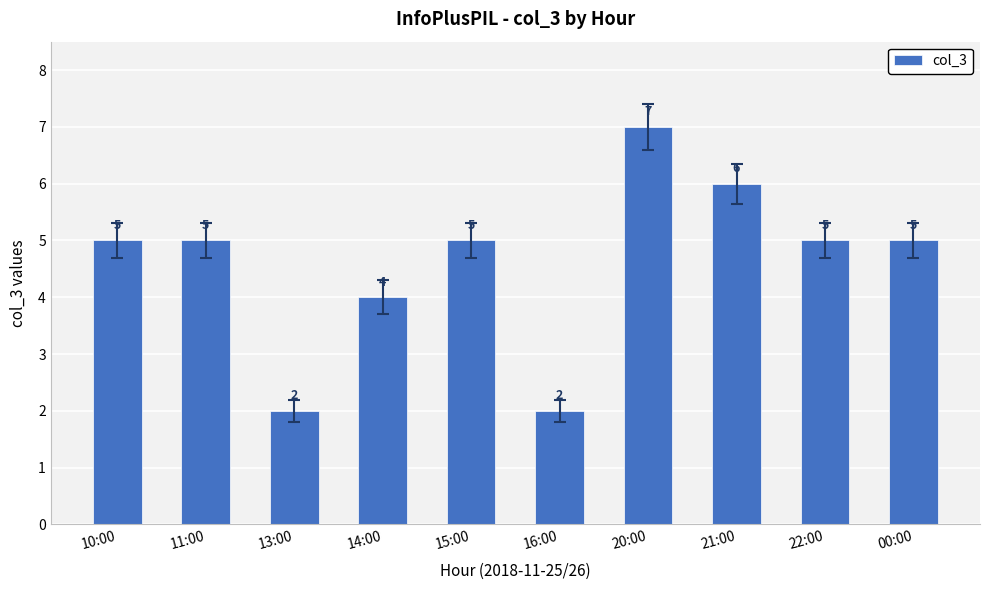

What is the value of the 7th bar from the left?

7